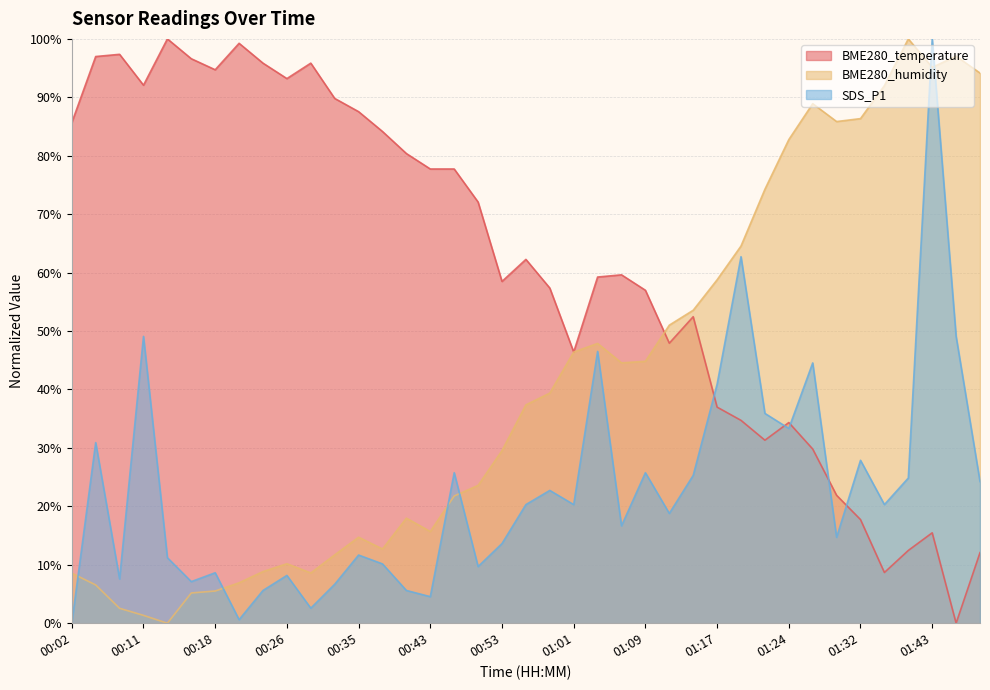

How many positive values does the BME280_temperature series have?

38